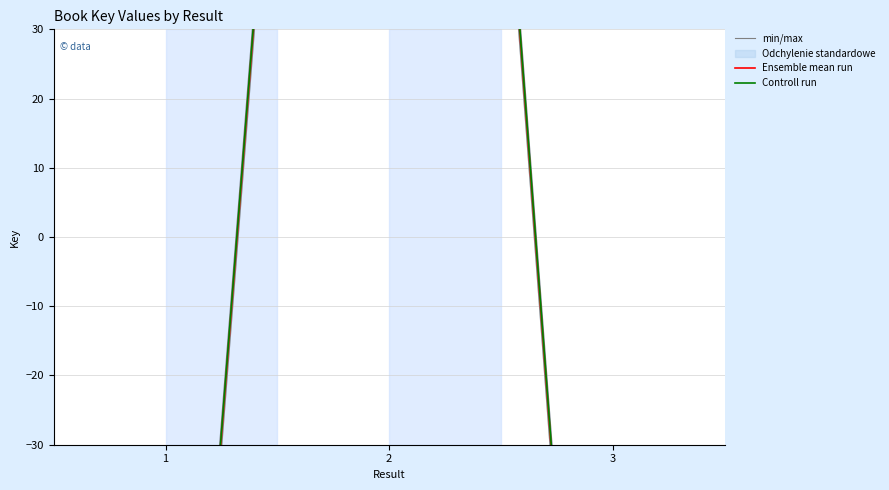

Is it true that Controll run equals 181.4 at 2?

False